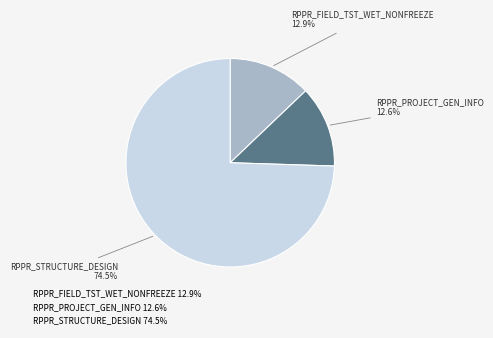

Is RPPR_FIELD_TST_WET_NONFREEZE 12.9% the majority of the pie?

No